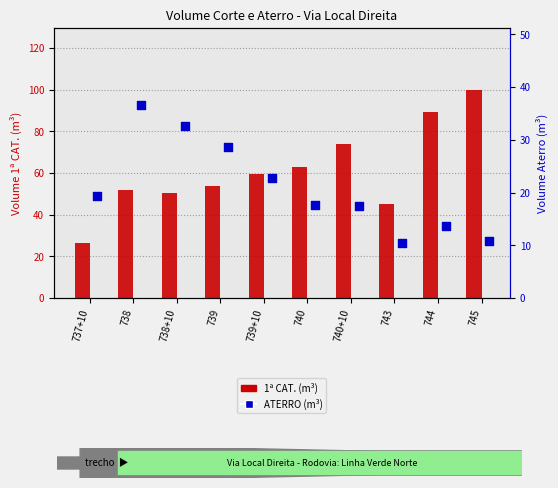

At how many categories does at least one series exceed 27?

9